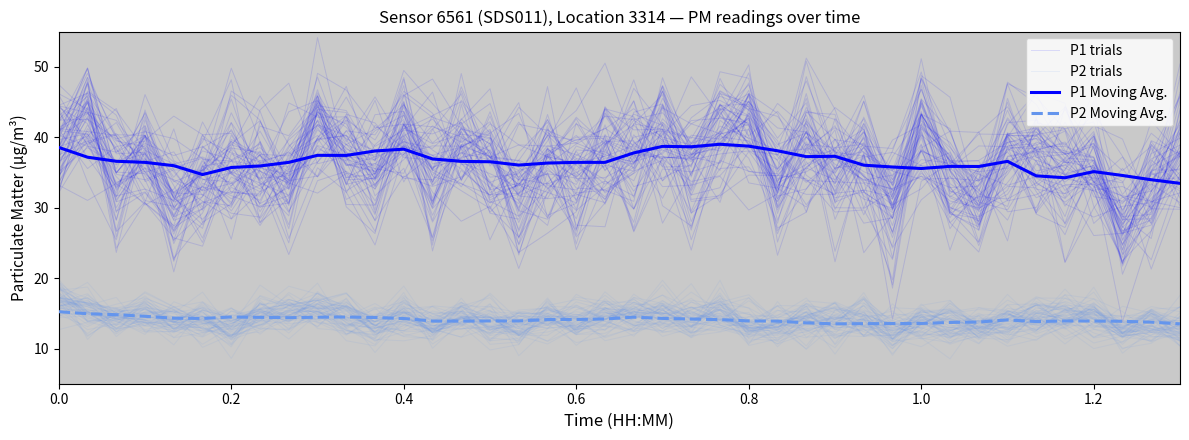

What are all the series names shown in the legend?

P1 trials, P2 trials, P1 Moving Avg., P2 Moving Avg.